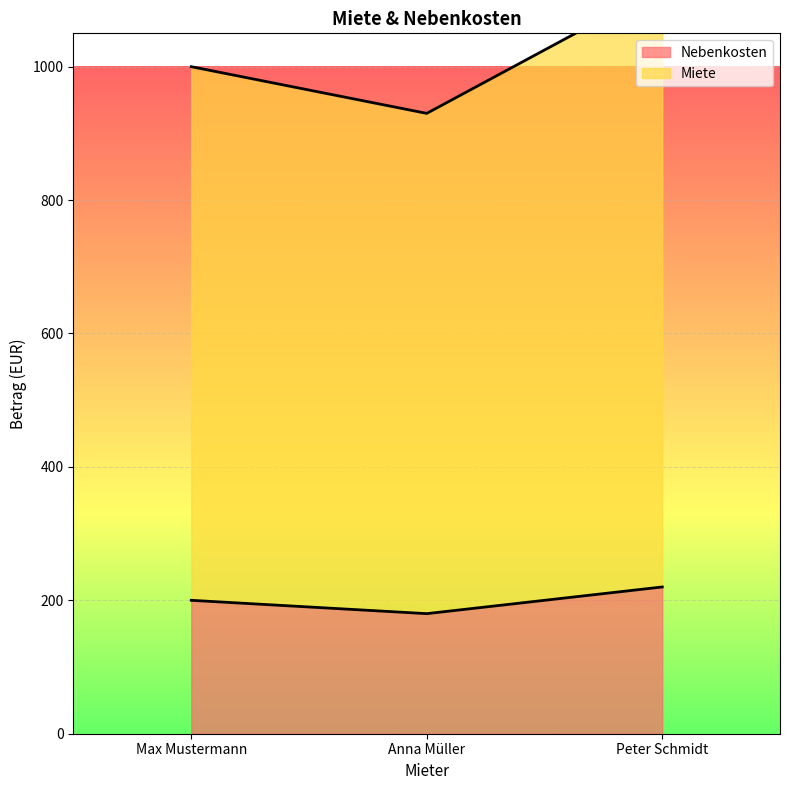

What is the sum of all Miete values?

3050